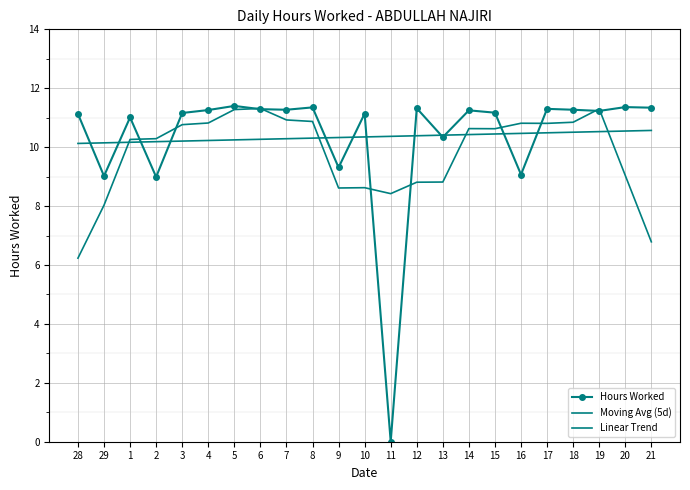

What is the spread (max minus min) of values at 9?

1.7